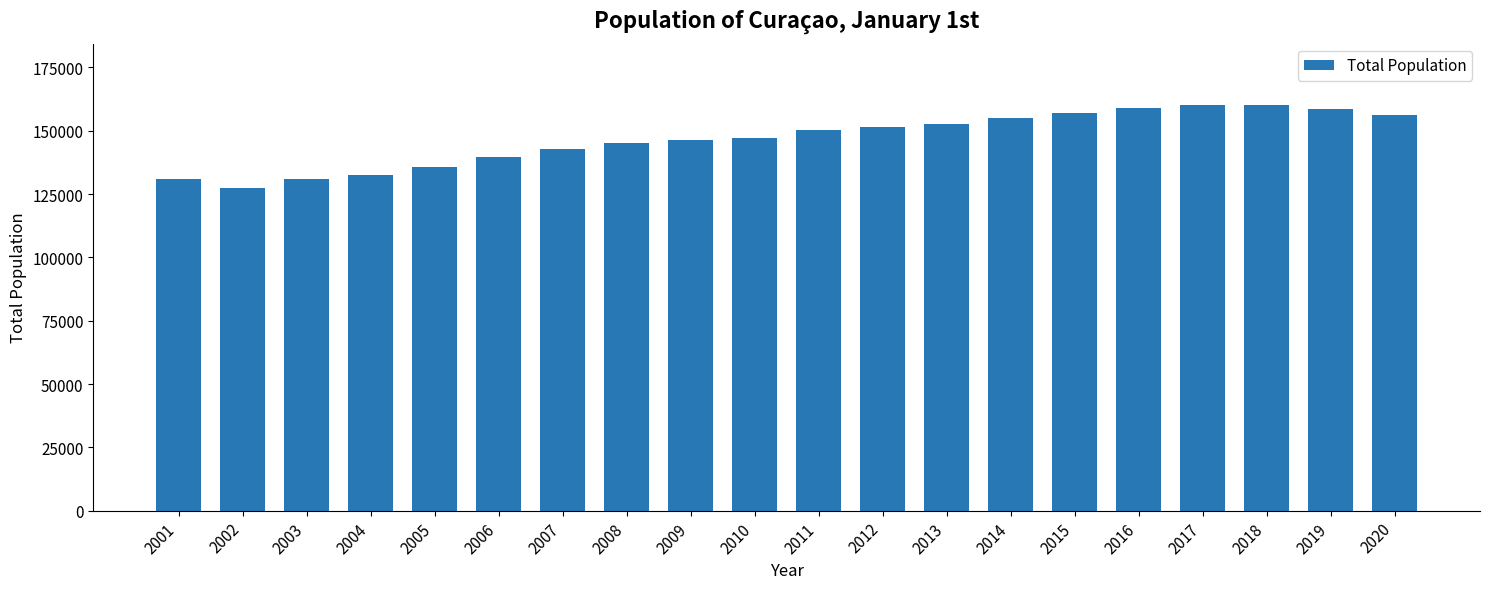

What is the value of the 9th bar from the left?

146543